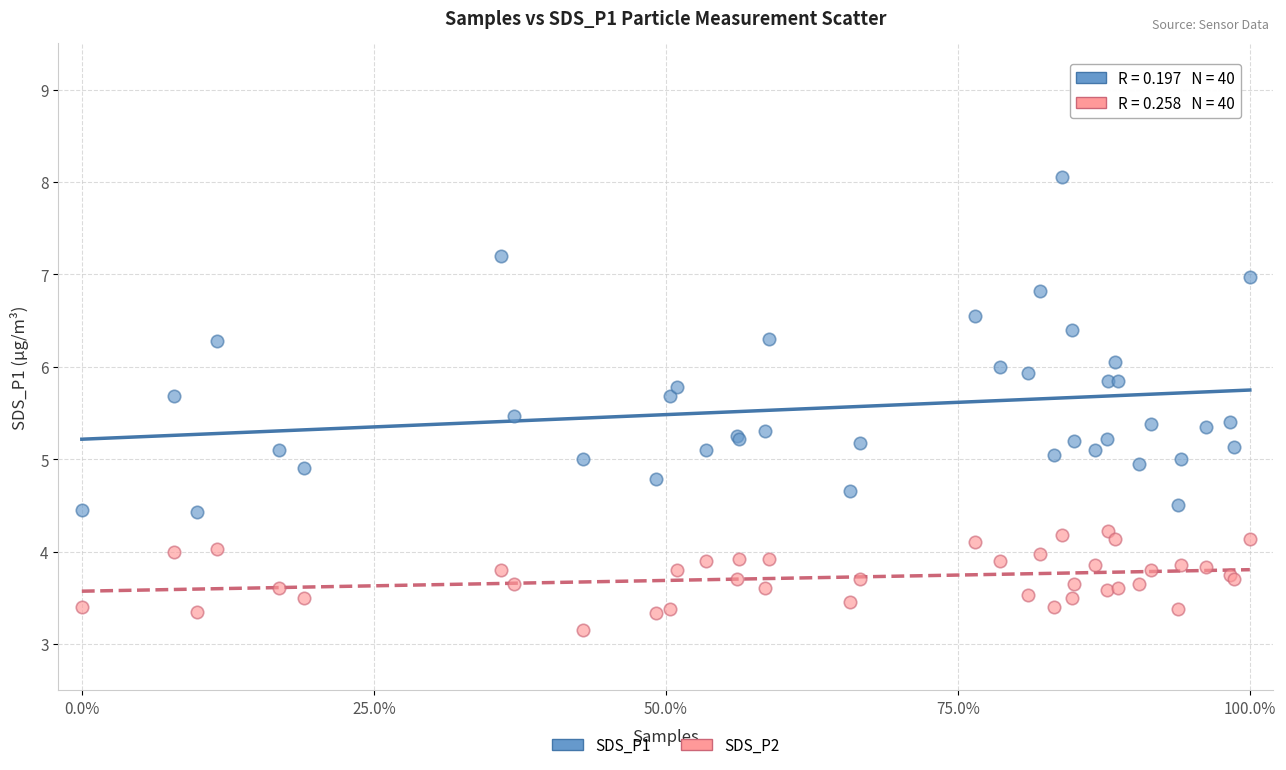

What is the X range (max minus min) for the scatter plot?

100.0